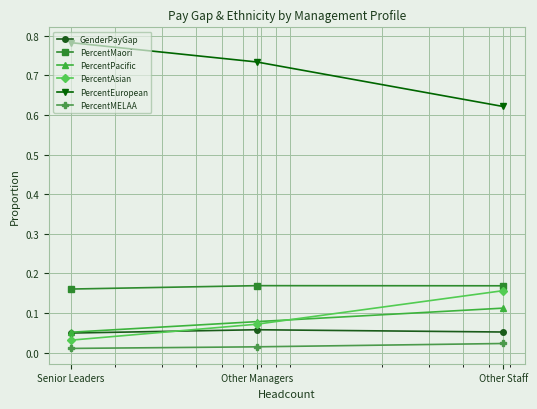

Which series has the largest total across all categories?

PercentEuropean